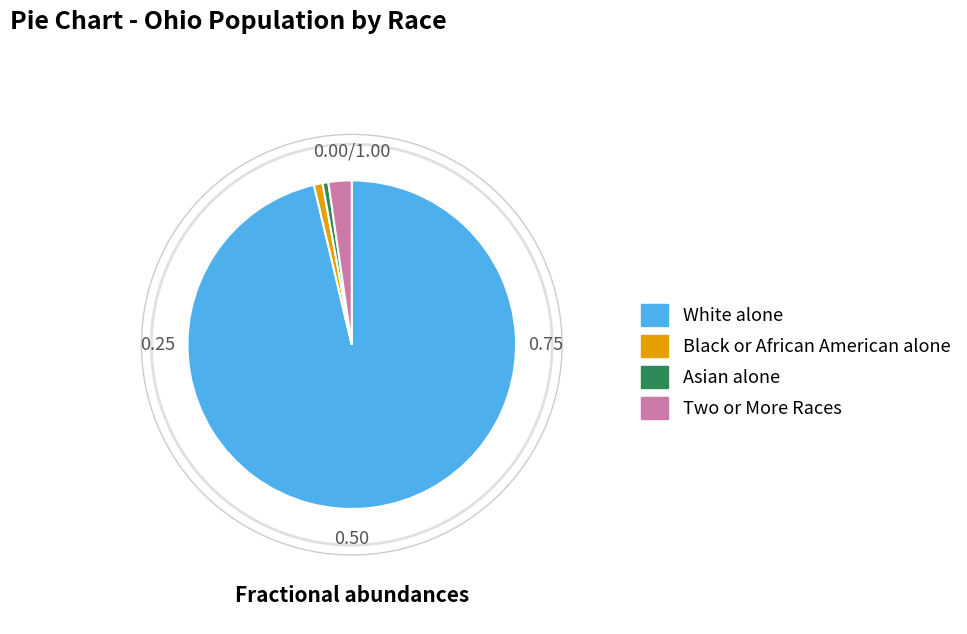

Is there a majority slice in this chart?

Yes